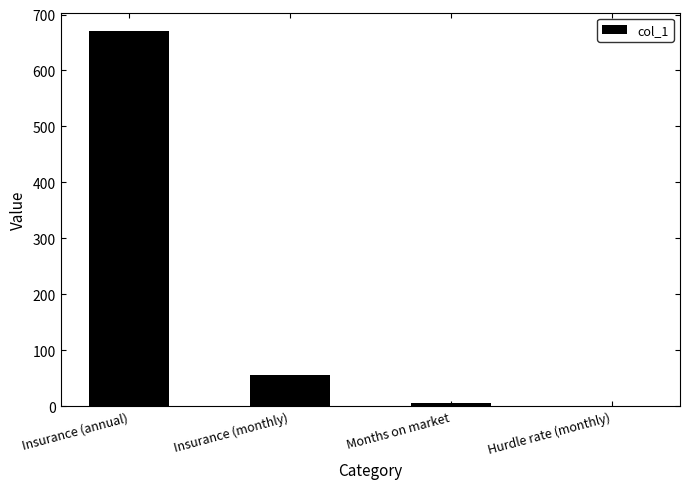

At which label is the value closest to 335?

Insurance (monthly)